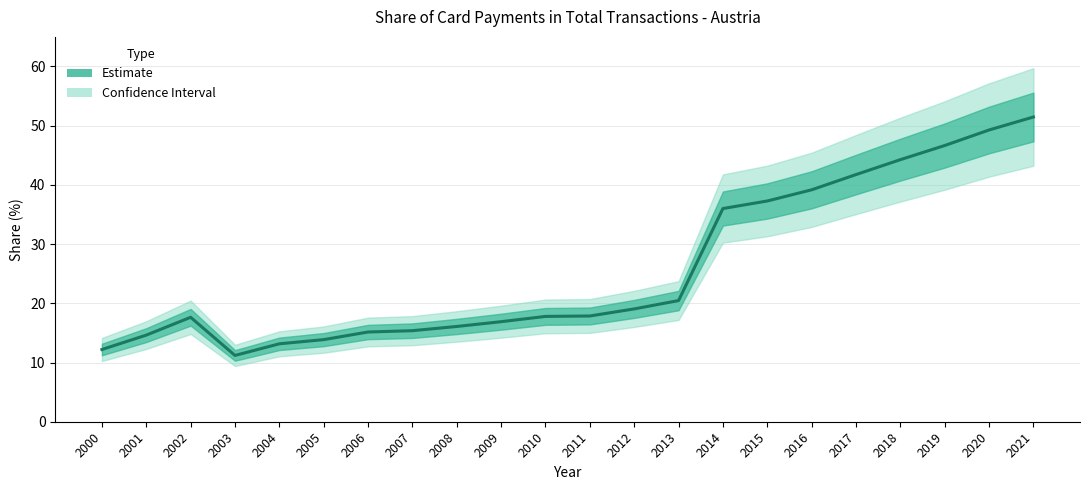

What is the minimum value shown in the chart?

11.2